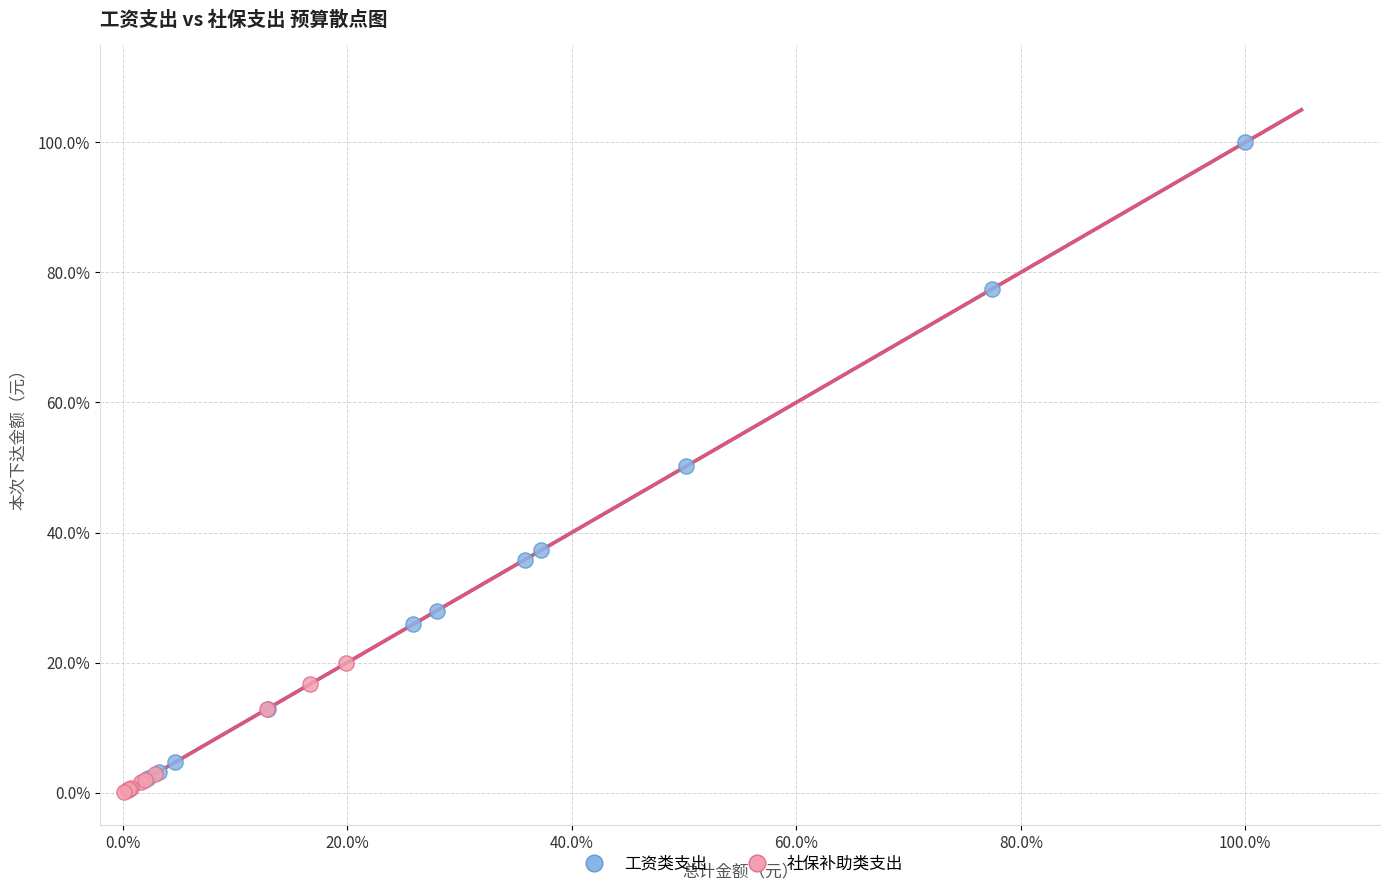

What are all the series names shown in the legend?

工资类支出, 社保补助类支出